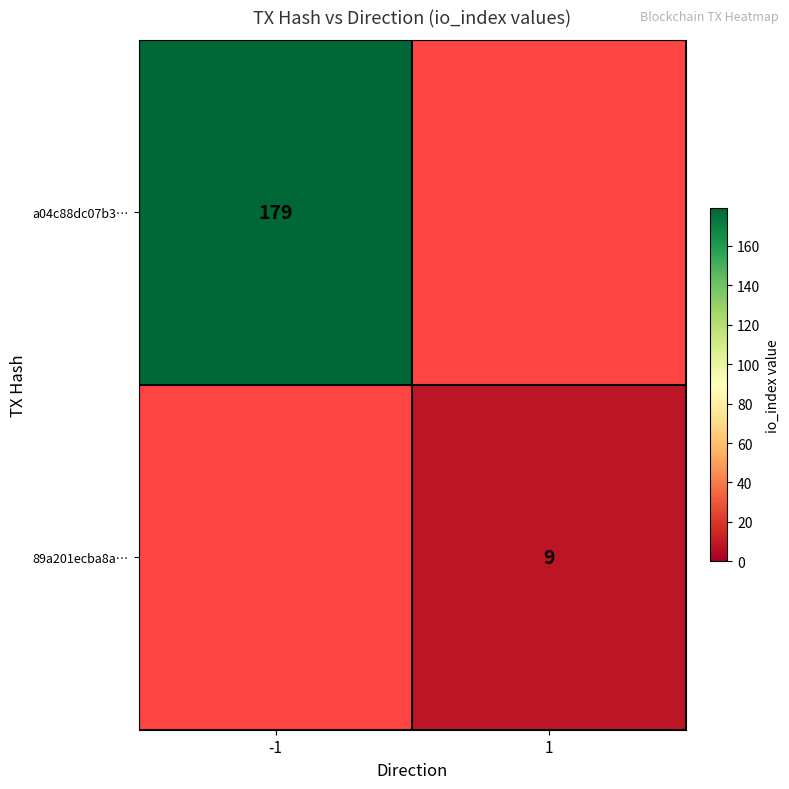

Is it true that a04c88dc07b3… equals 282 at -1?

False